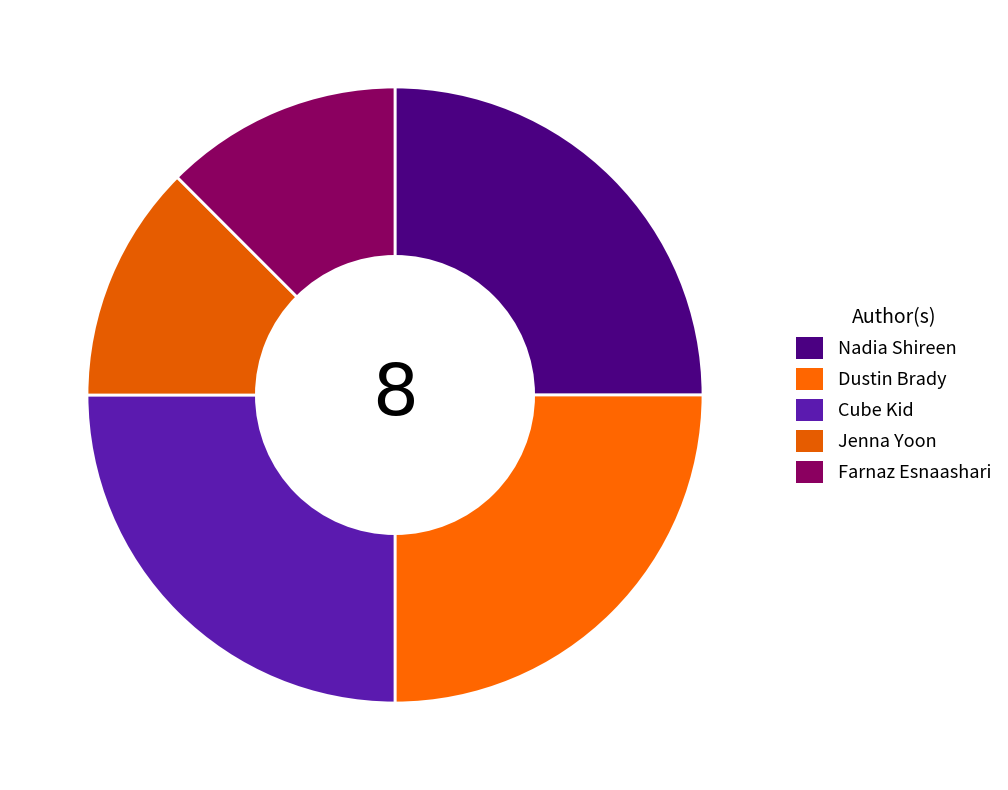

True or false: Nadia Shireen accounts for 33% of the total.

False